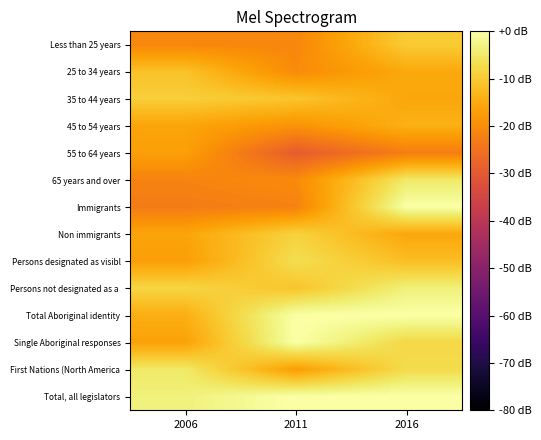

Which category has the lowest value across all series?

2011